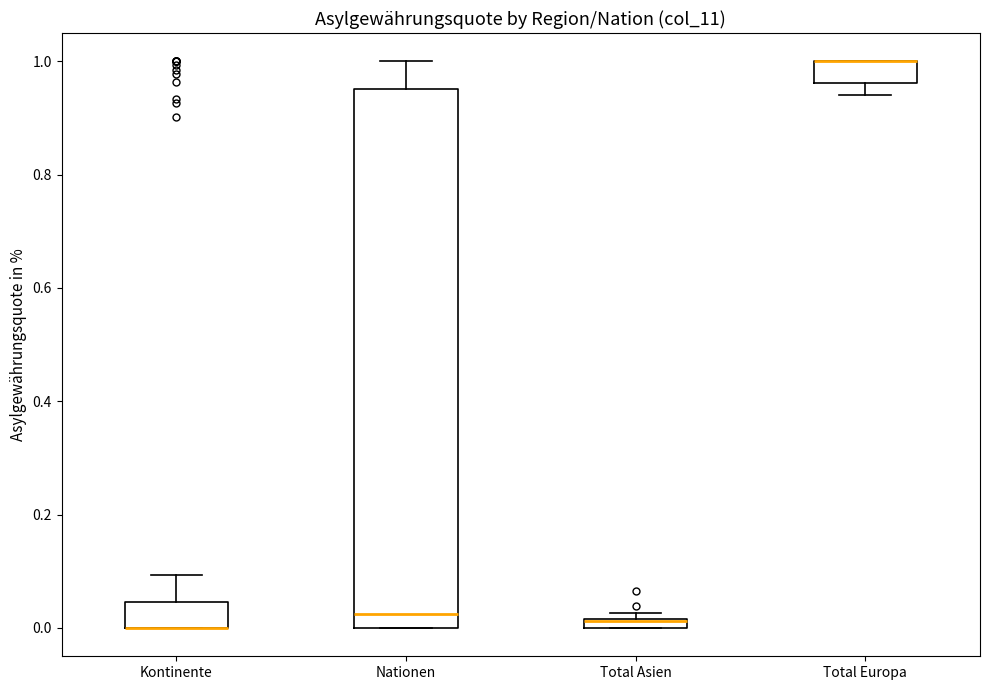

Where does the upper whisker of the box for Kontinente end on the y-axis? The values are not printed on the chart, so give them approximately, as read against the axis.

0.10